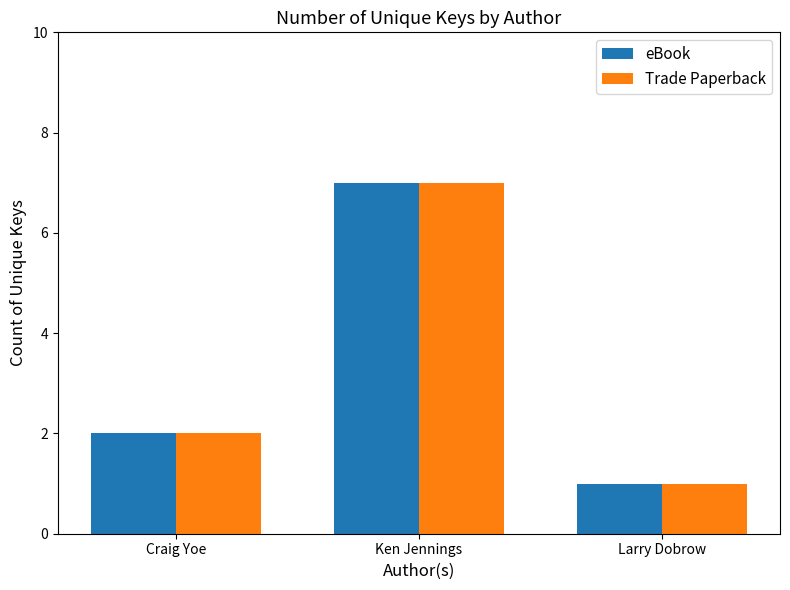

Reading left to right, what are all the values shown in this chart?

eBook: Craig Yoe=2	Ken Jennings=7	Larry Dobrow=1
Trade Paperback: Craig Yoe=2	Ken Jennings=7	Larry Dobrow=1